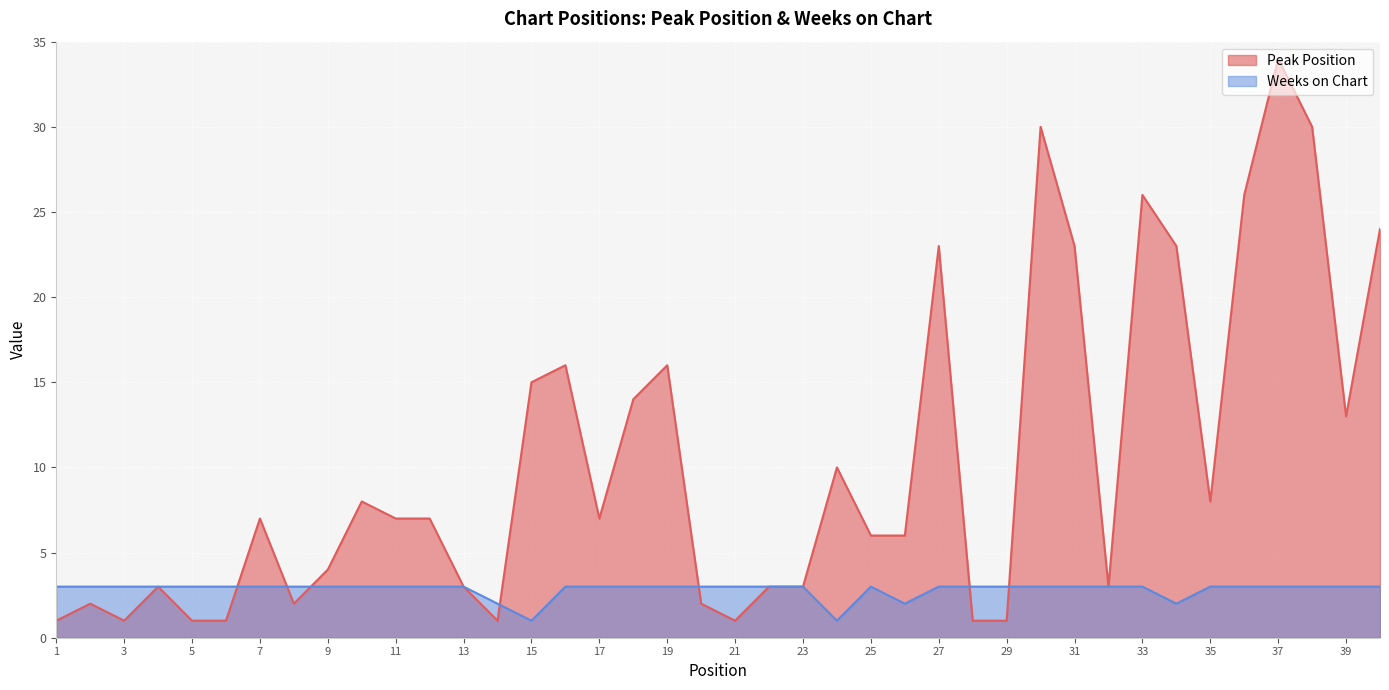

True or false: Peak Position and Weeks on Chart intersect in this chart.

True